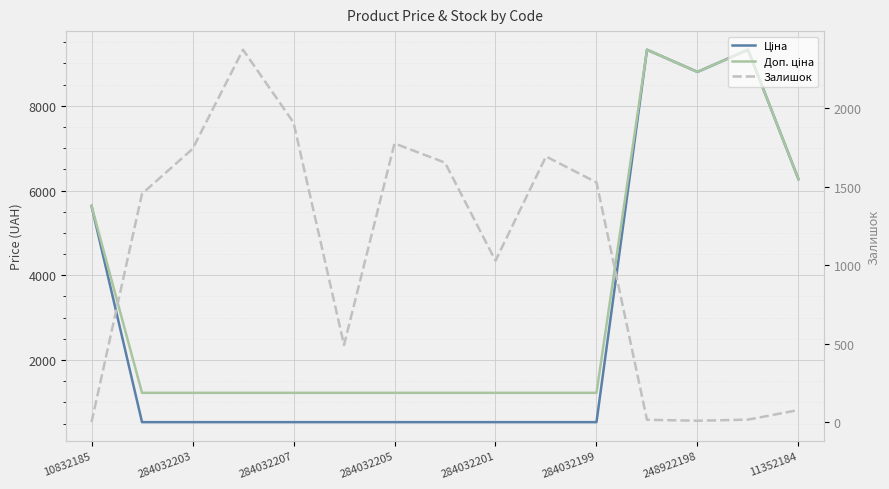

True or false: Доп. ціна has a value of 9321.4 at 11.

True